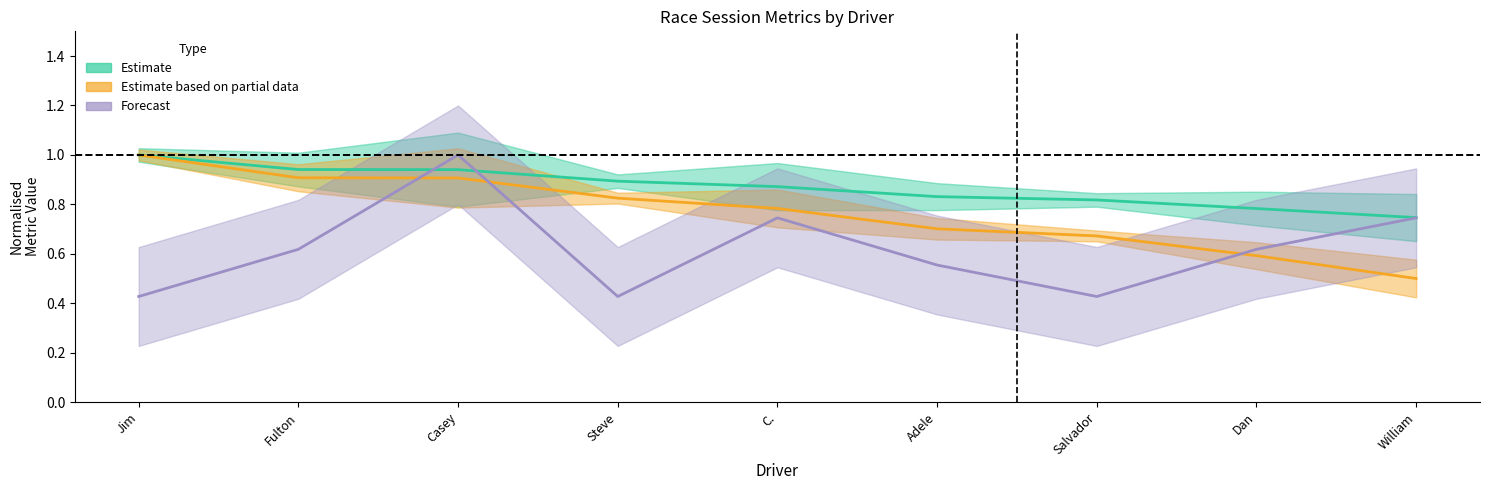

True or false: Estimate (Best Speed norm.) has a value of 1.2 at William.

False